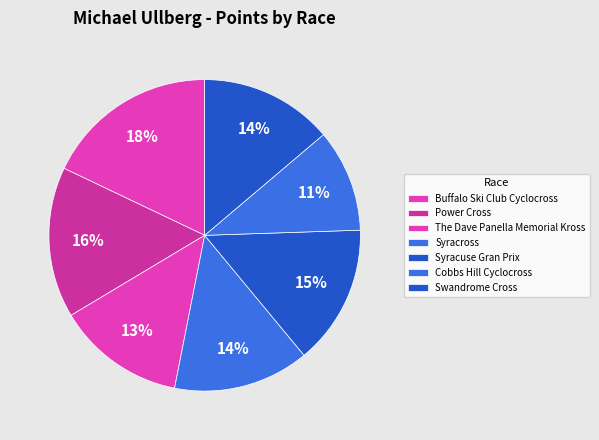

How many segments does this pie chart have?

7